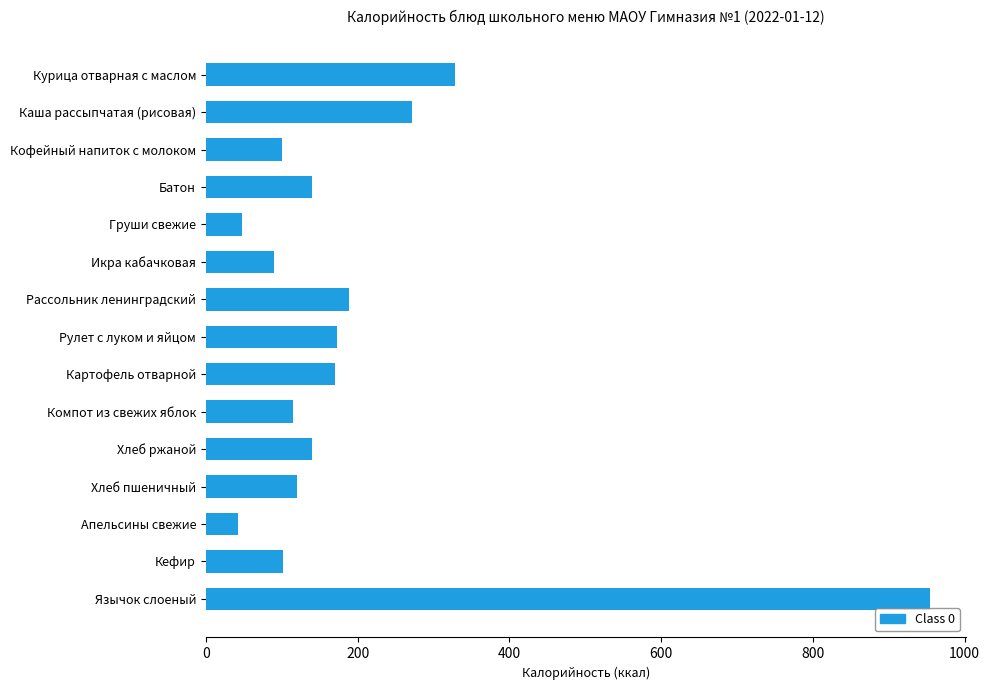

What is the smallest value displayed?

43.0